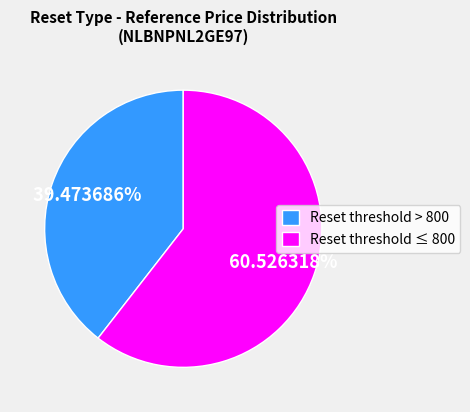

Is there any slice that represents more than half of the pie?

Yes